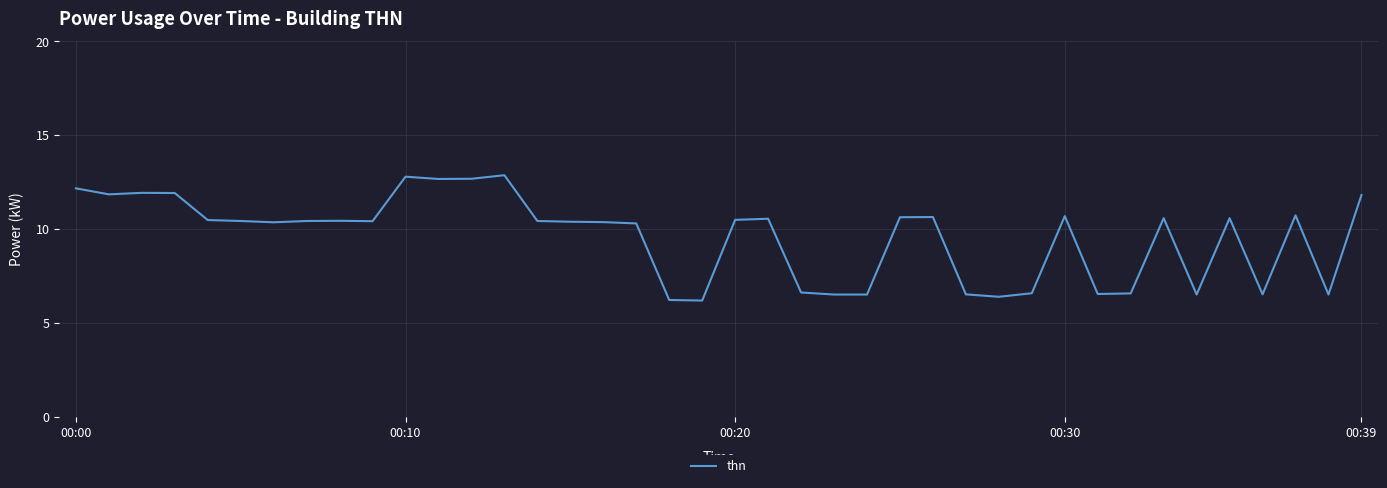

Is this an area chart (filled region under the line)?

No